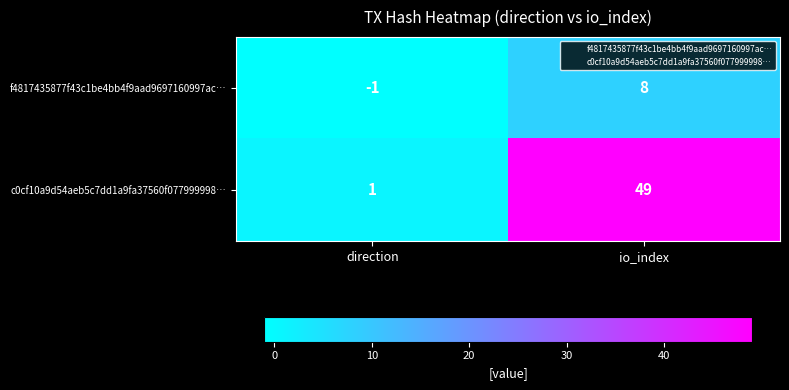

Rank the categories by c0cf10a9d54aeb5c7dd1a9fa37560f077999998… value from lowest to highest.

direction, io_index